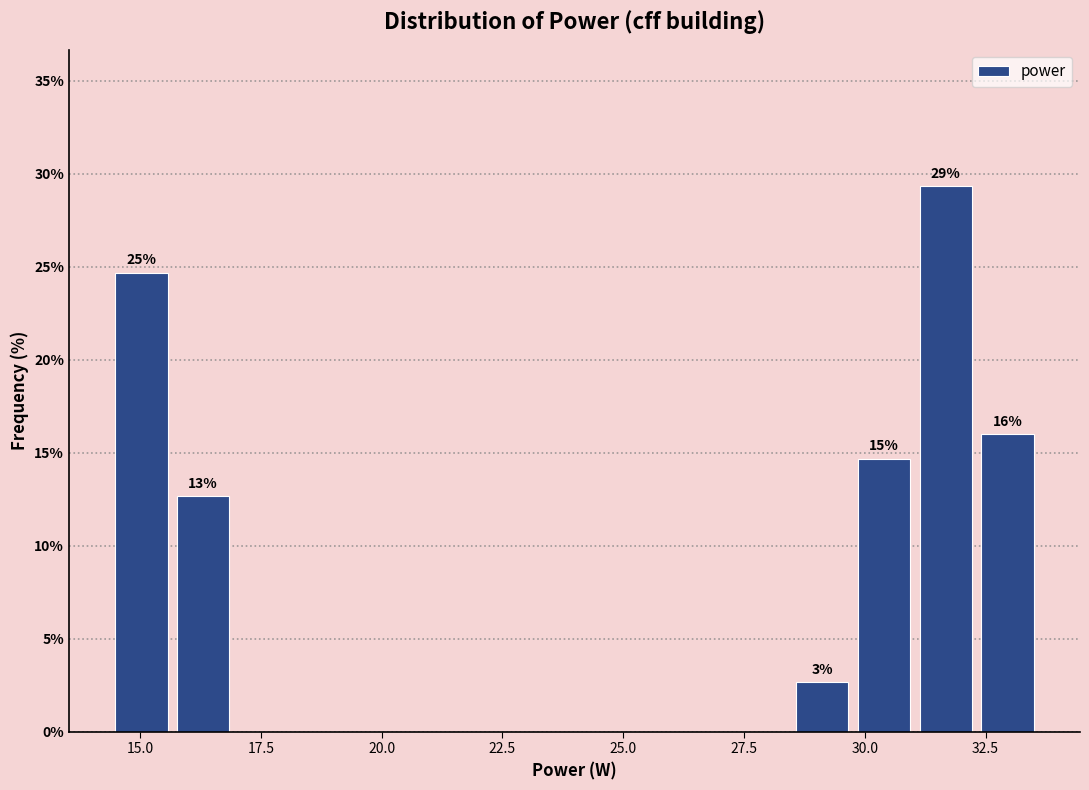

Around what value on the x-axis is the tallest bar? Give the approximate position of its centre, as read against the axis.

31.5